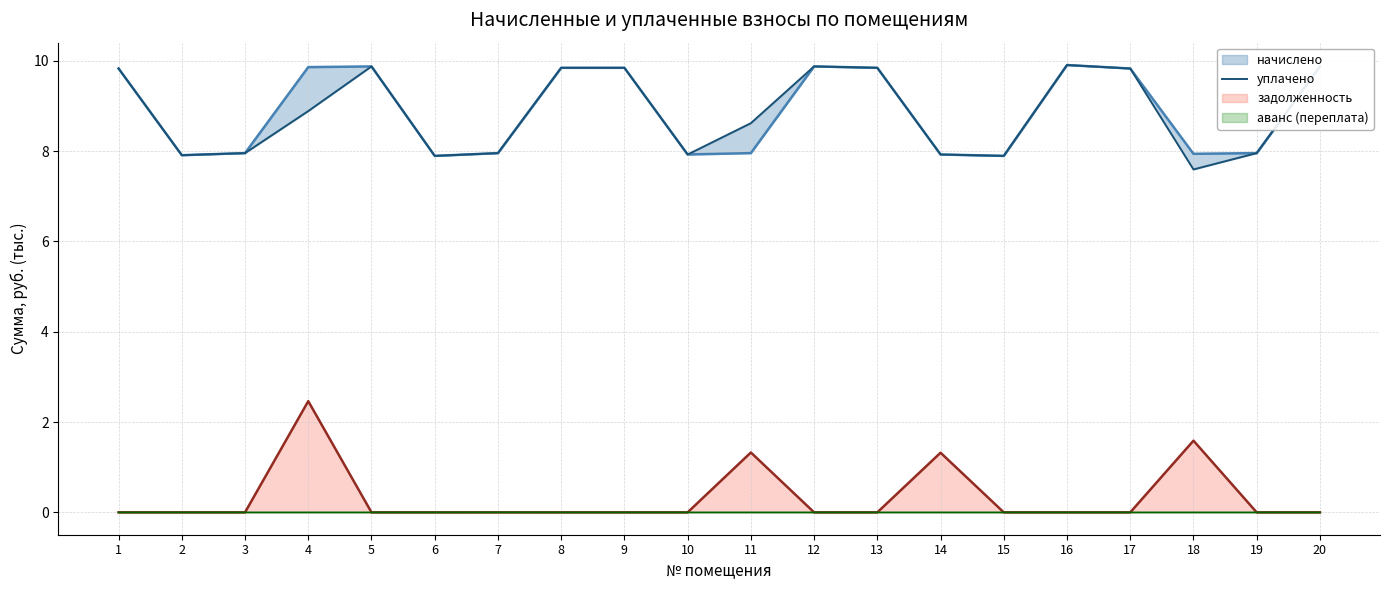

What is the greatest value displayed?

9.9